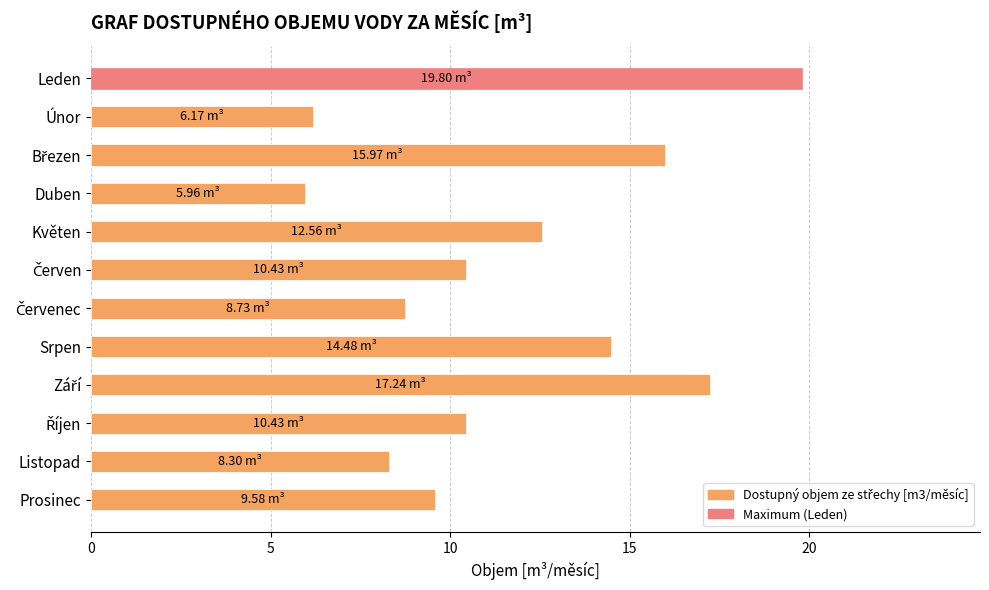

Count the number of values greater than 10.

7